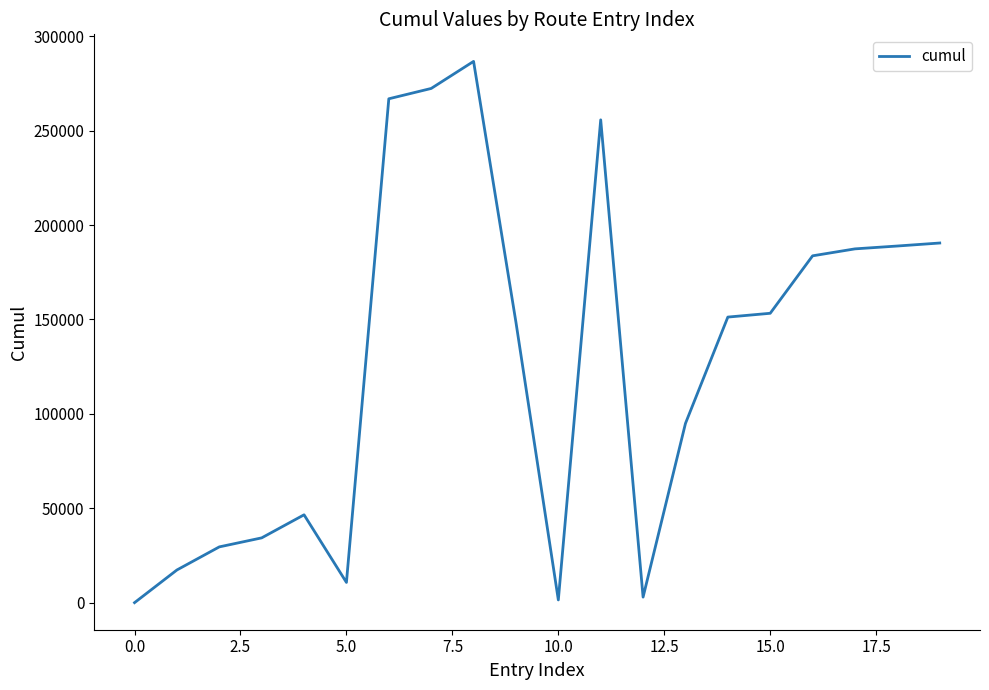

What is the difference between the maximum and minimum values?

286667